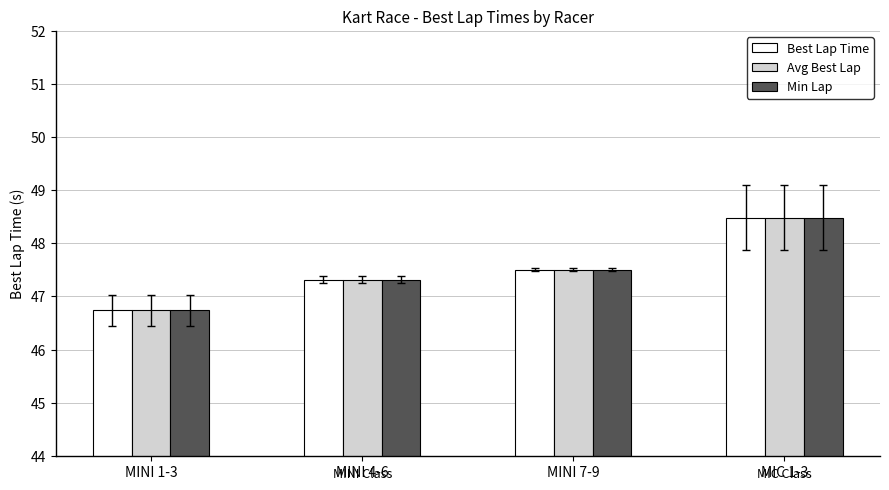

Are the bars grouped side by side (vs. stacked)?

Yes